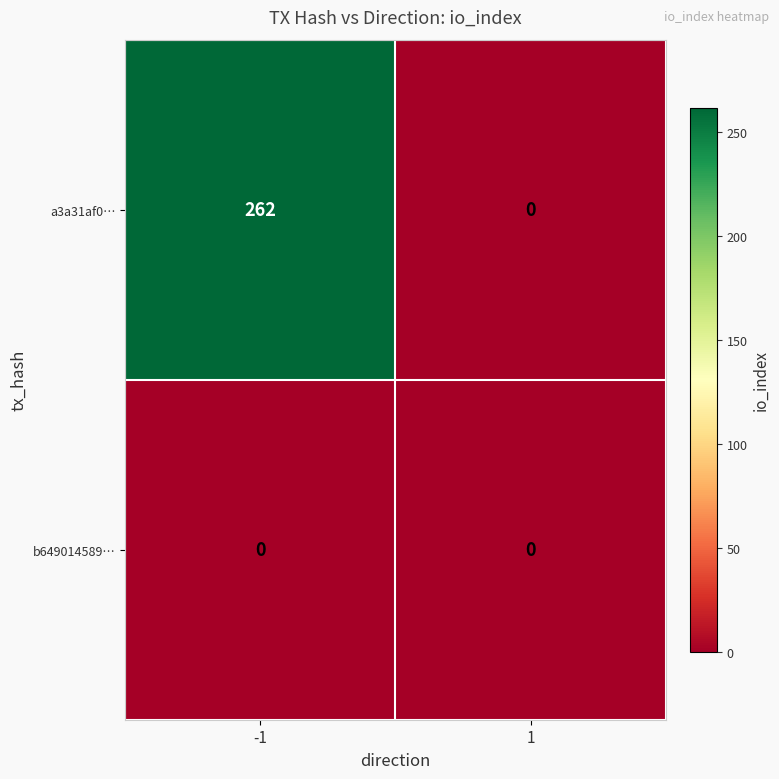

Reading left to right, list all the values displayed in this chart.

a3a31af0…: -1=262	1=0
b649014589…: -1=0	1=0